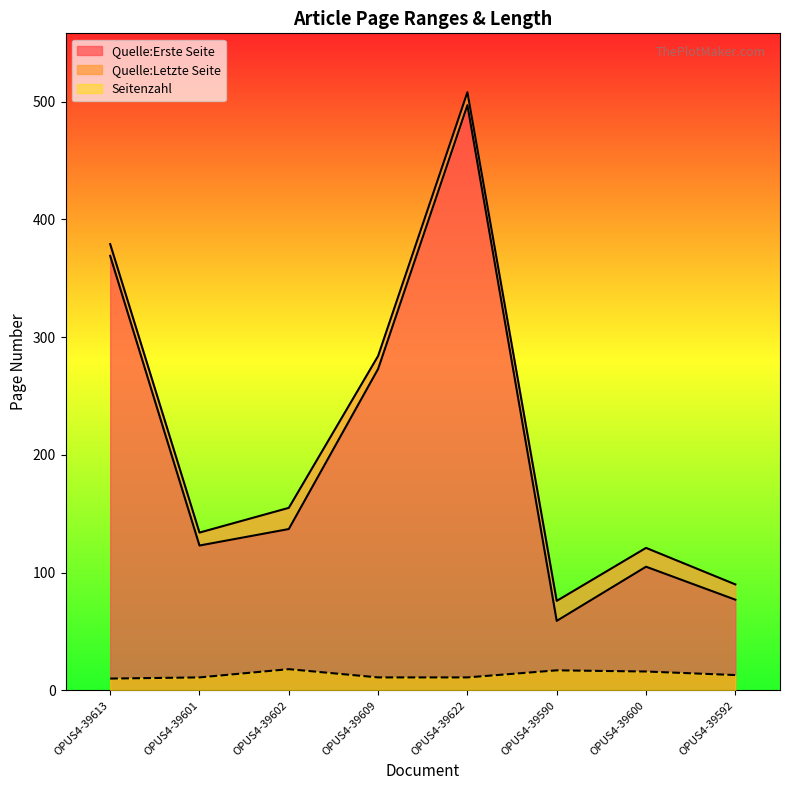

At which label is Quelle:Letzte Seite closest to 292?

OPUS4-39609